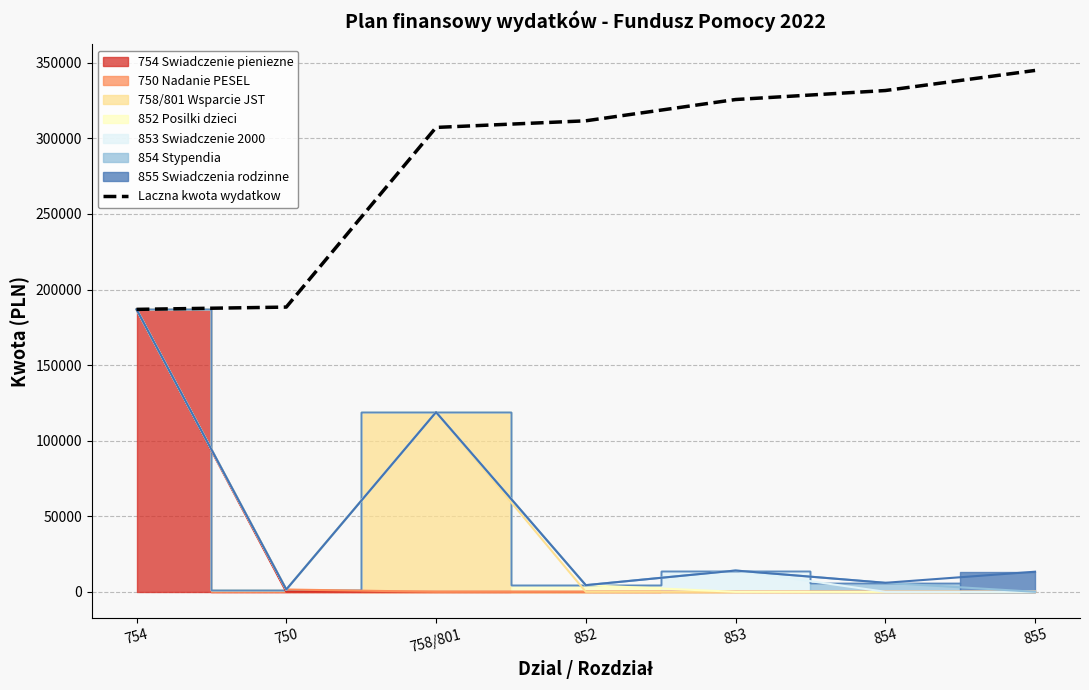

True or false: the data shows 170415 at 853.

False